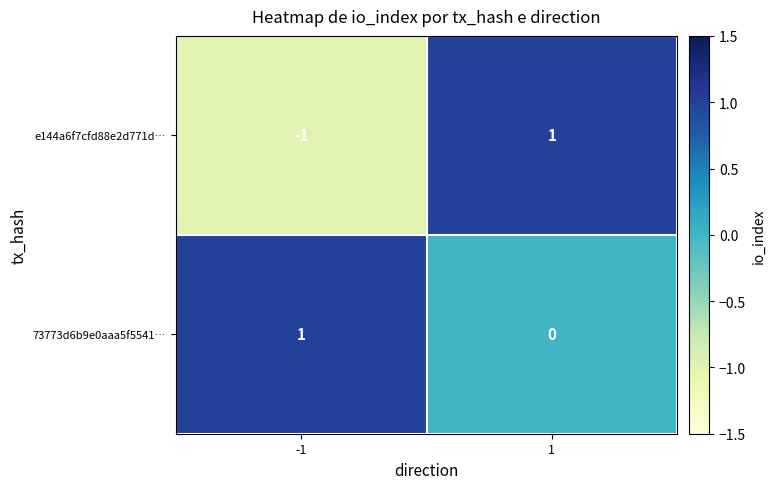

Reading left to right, extract all data points from this chart.

e144a6f7cfd88e2d771d…: -1=-1	1=1
73773d6b9e0aaa5f5541…: -1=1	1=0